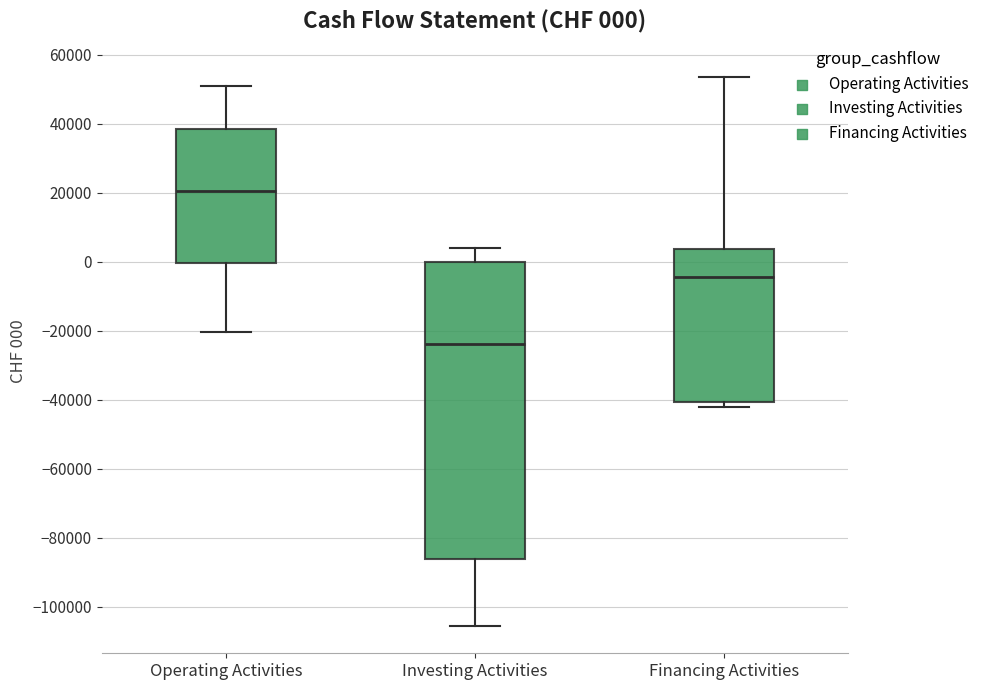

Which box is the tallest, from its lower edge to its upper edge?

Investing Activities